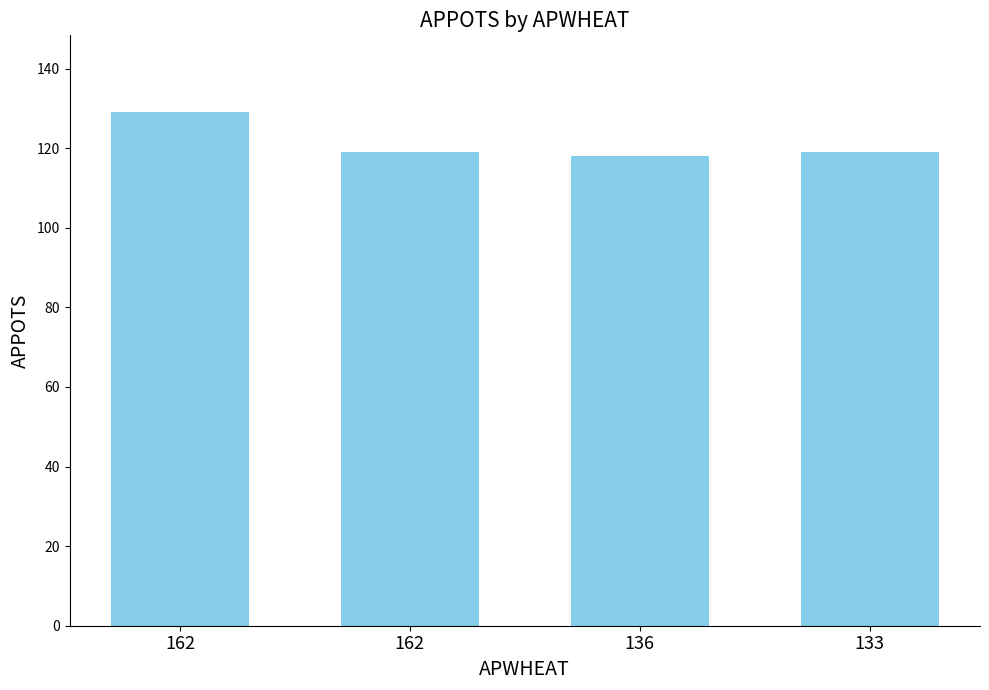

Approximately how many times larger is the value at 162 compared to 162?

0.9